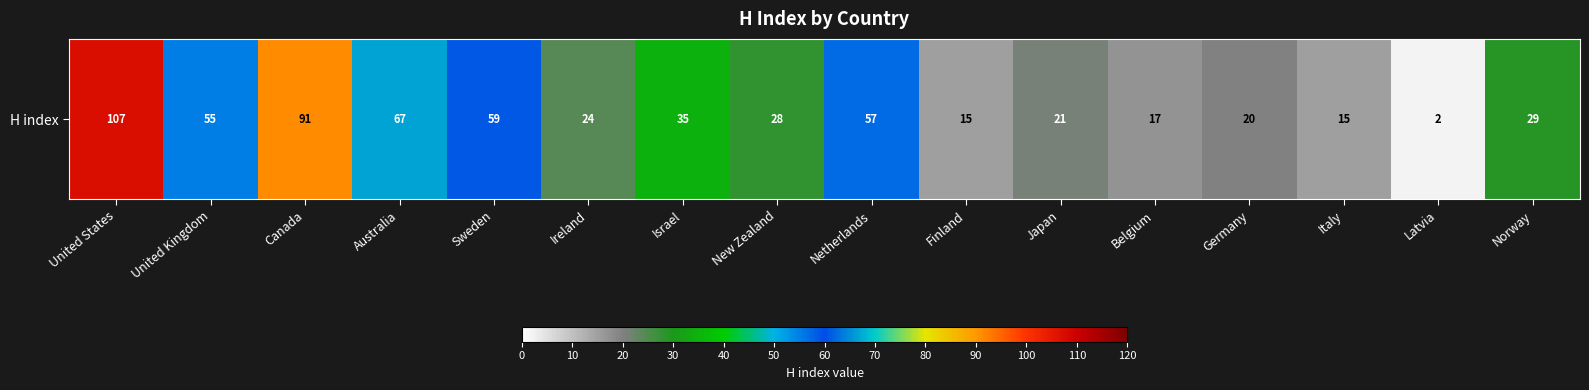

List the labels in order of value, largest first.

United States, Canada, Australia, Sweden, Netherlands, United Kingdom, Israel, Norway, New Zealand, Ireland, Japan, Germany, Belgium, Finland, Italy, Latvia